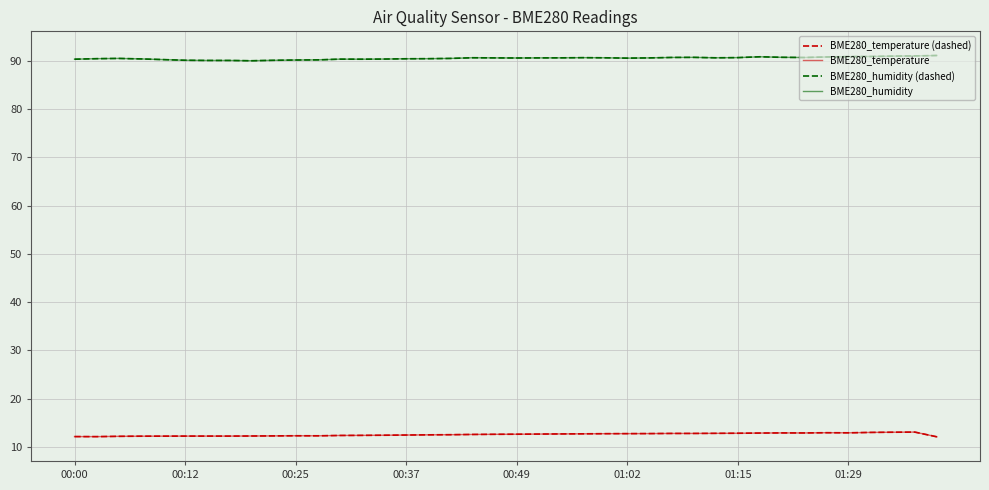

How many lines are shown in the chart?

4